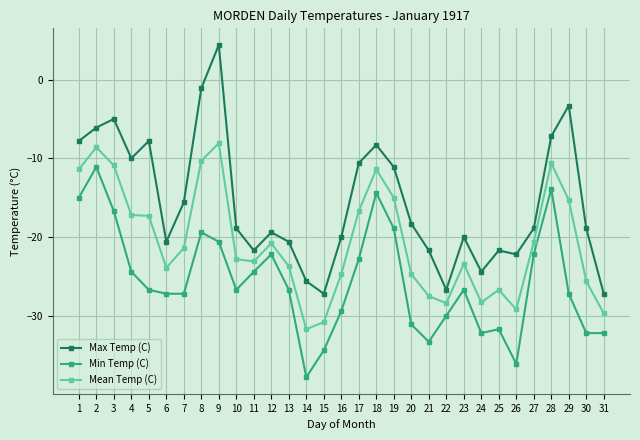

How many values in the Max Temp (C) series are below -18?

18